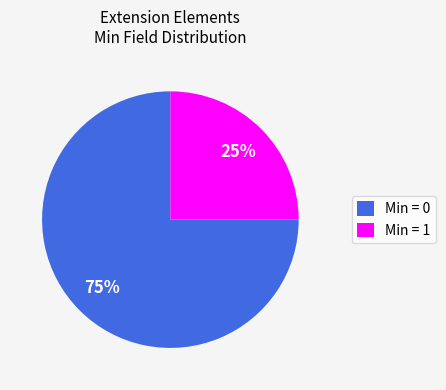

Does Min = 0 represent more than half of the total?

Yes